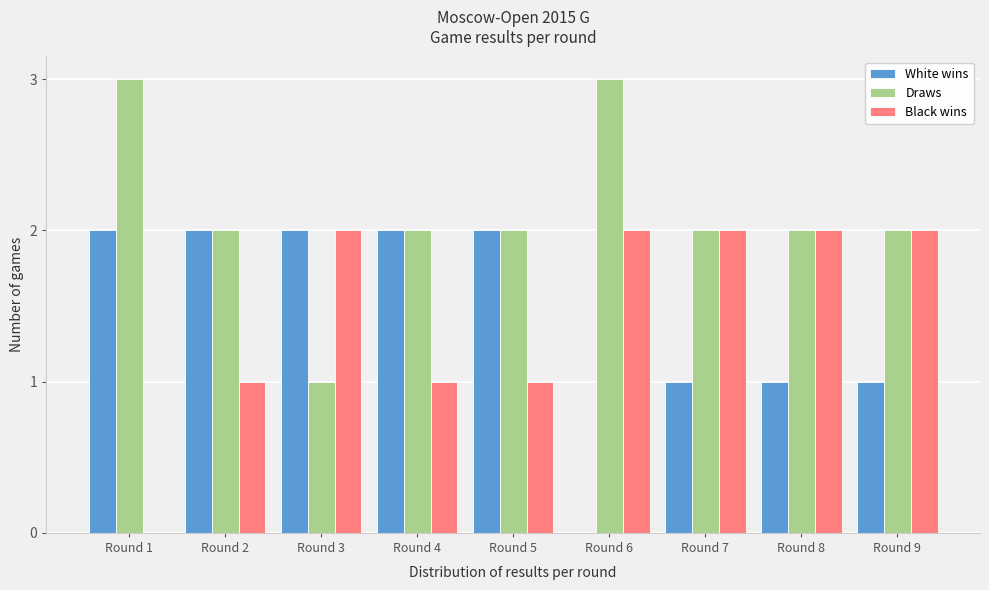

Reading left to right, list all the values displayed in this chart.

White wins: Round 1=2	Round 2=2	Round 3=2	Round 4=2	Round 5=2	Round 6=0	Round 7=1	Round 8=1	Round 9=1
Draws: Round 1=3	Round 2=2	Round 3=1	Round 4=2	Round 5=2	Round 6=3	Round 7=2	Round 8=2	Round 9=2
Black wins: Round 1=0	Round 2=1	Round 3=2	Round 4=1	Round 5=1	Round 6=2	Round 7=2	Round 8=2	Round 9=2